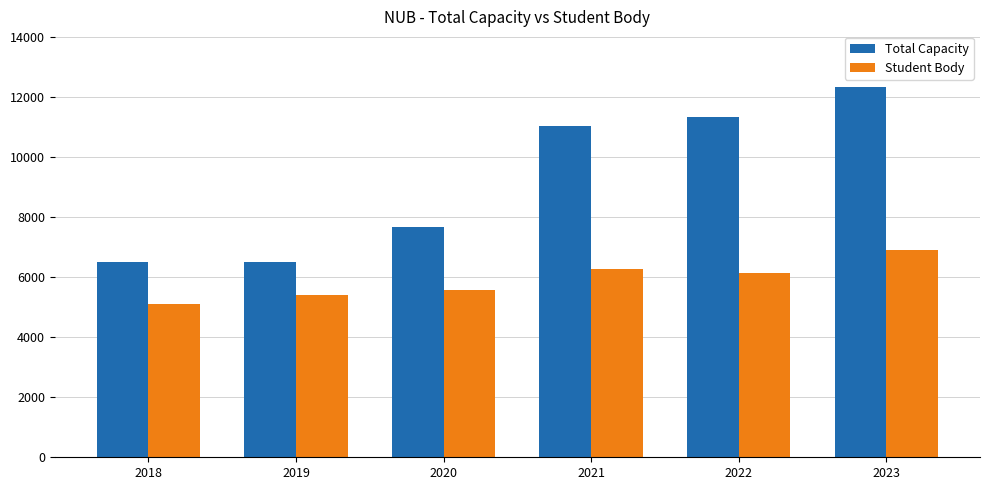

The Student Body series shows 3326 at 2019. True or false?

False